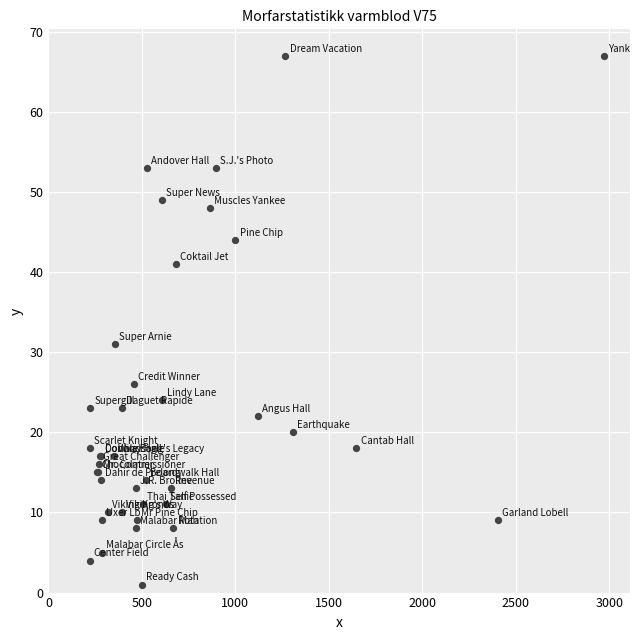

What Y value in the scatter plot is closest to 34?

31